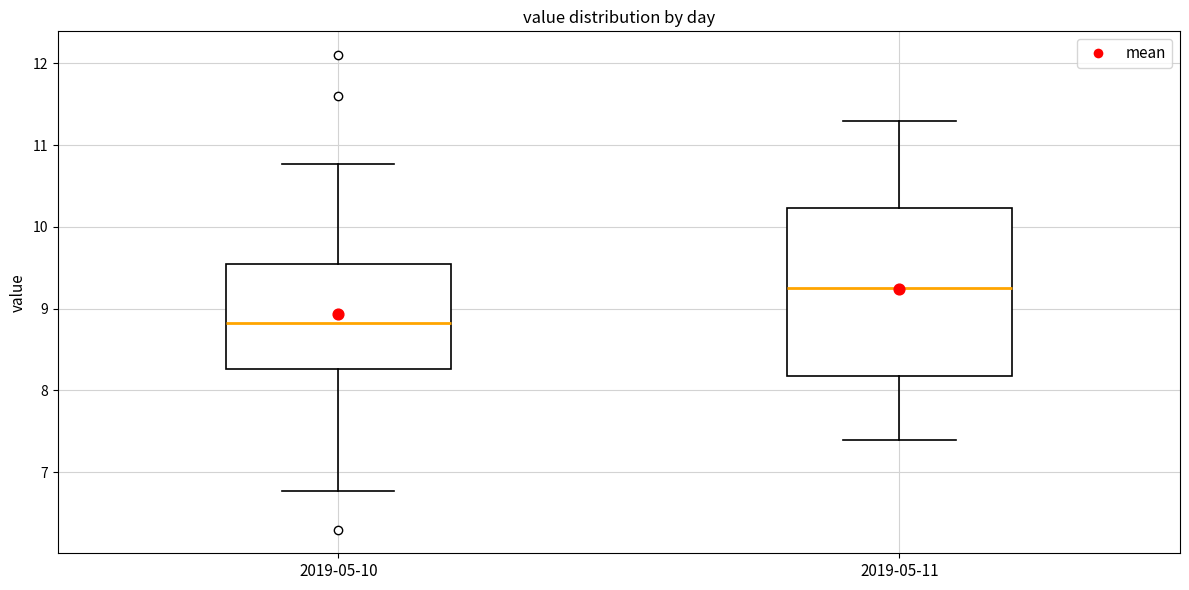

Where does the median line of the box for 2019-05-10 sit on the y-axis? The values are not printed on the chart, so give them approximately, as read against the axis.

8.8